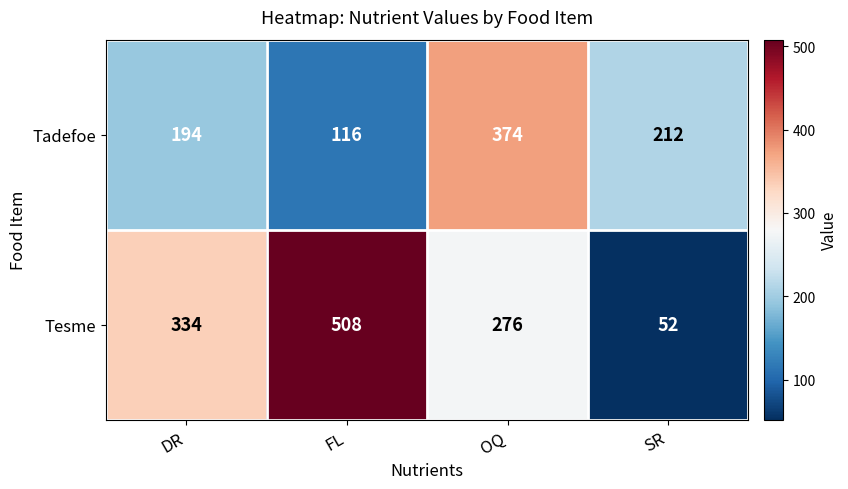

At which category does the chart reach its minimum across all series?

SR